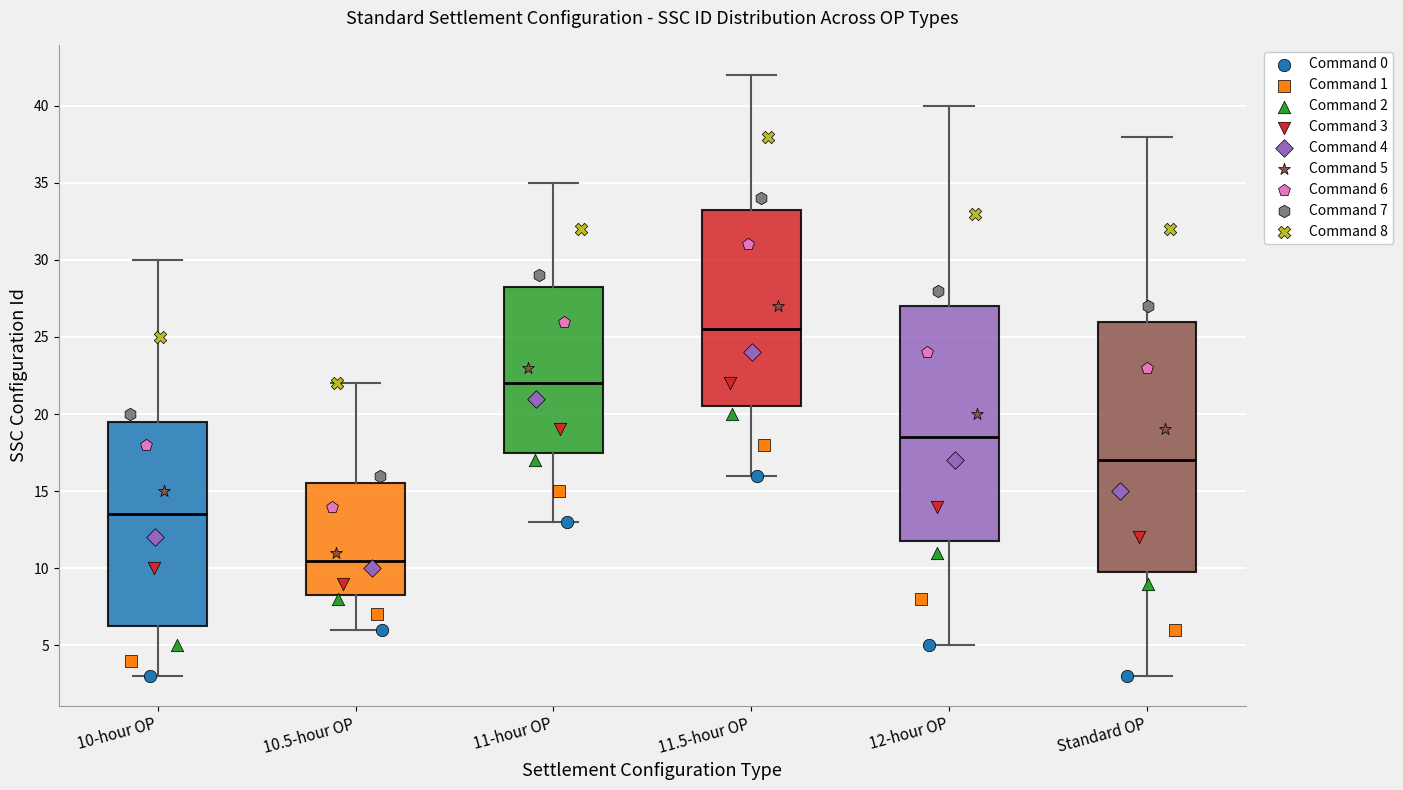

Which box has the highest median line?

11.5-hour OP